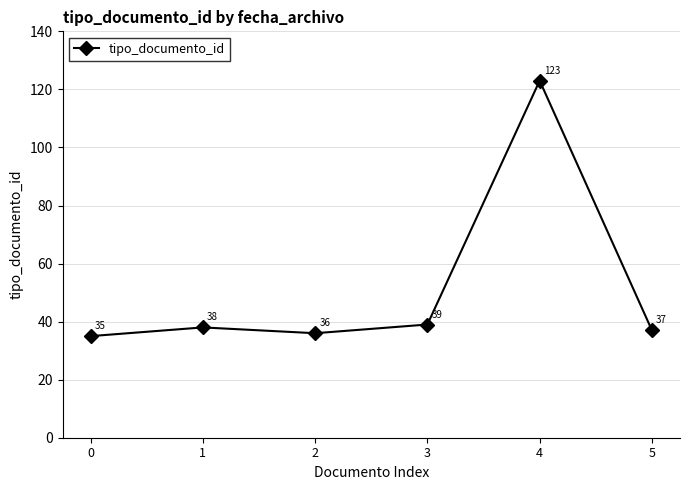

What is the value of the 1st point from the left?

35